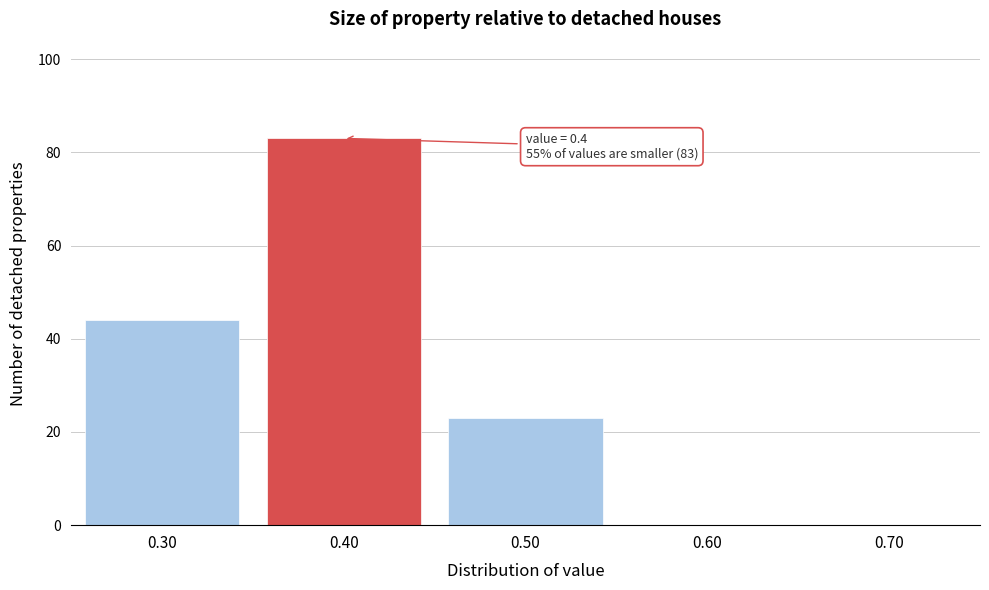

Reading right to left, transcribe all the data shown in this chart.

0.70=0	0.60=0	0.50=23	0.40=83	0.30=44